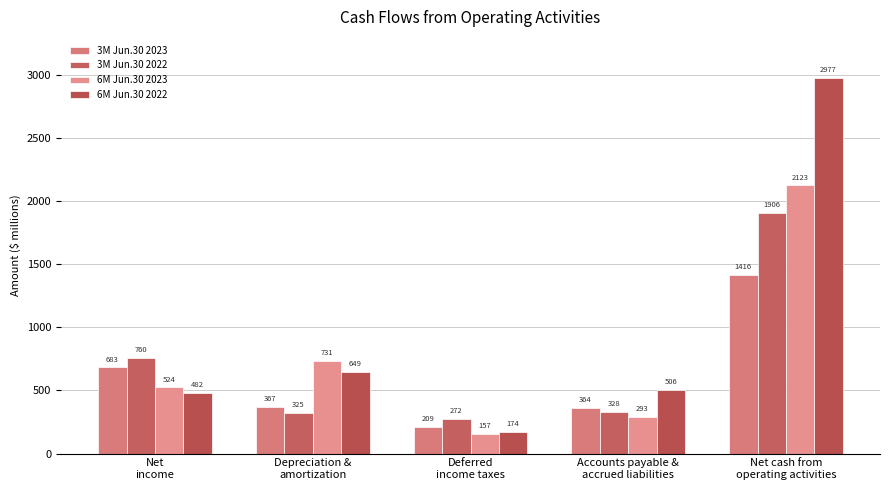

What are all the series names shown in the legend?

3M Jun.30 2023, 3M Jun.30 2022, 6M Jun.30 2023, 6M Jun.30 2022